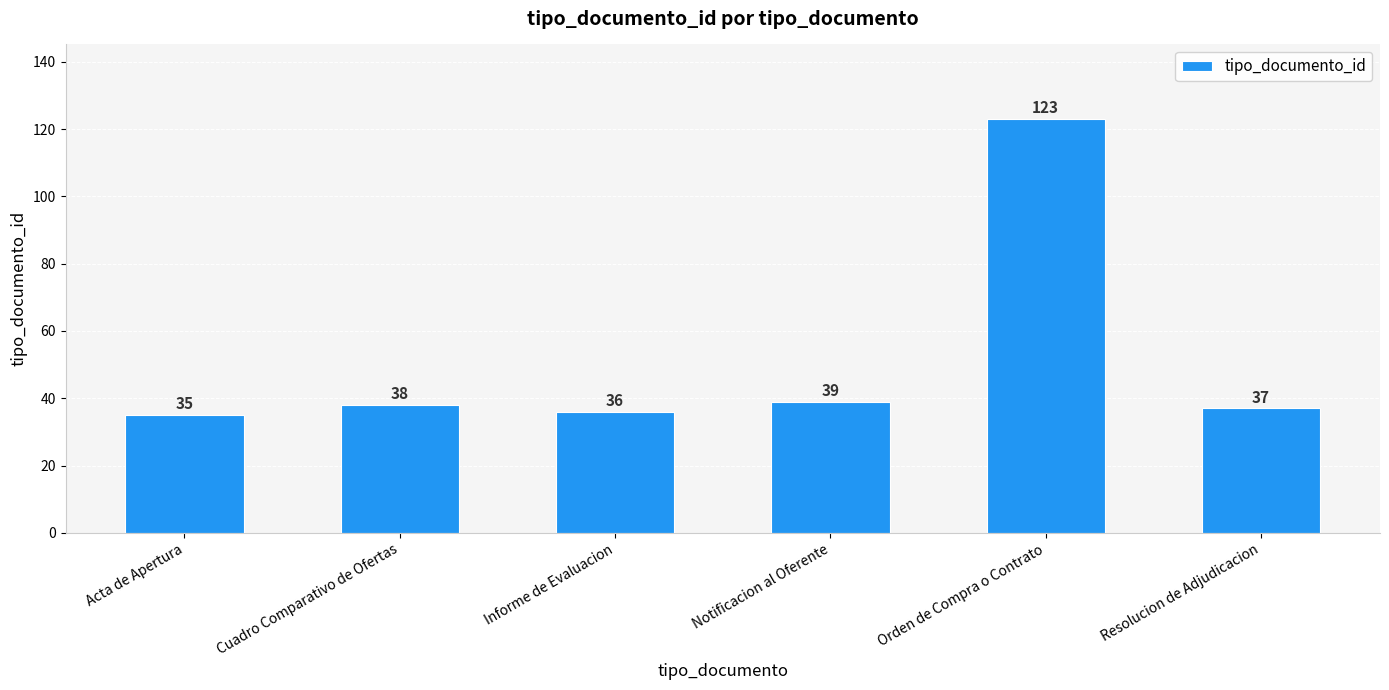

Does the chart contain any negative values?

No